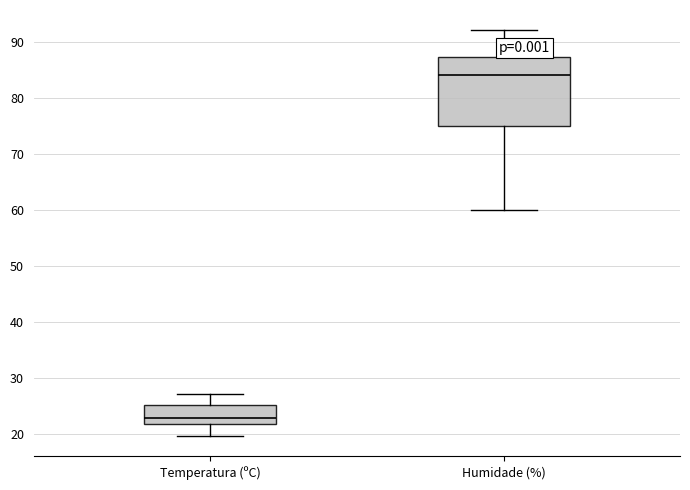

Reading left to right, read every box against the y-axis: the position of its median line, the range the box covers, and the ends of its whiskers. The values are not printed on the chart, so give them approximately, as read against the axis.

Temperatura (ºC): median 23, box 22 to 25, whiskers 20 to 27
Humidade (%): median 84, box 75 to 87, whiskers 60 to 92